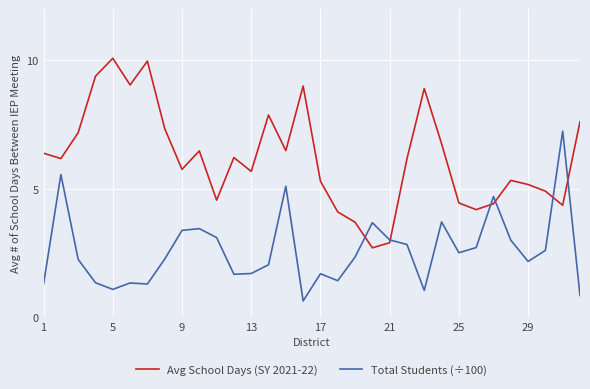

Rank the series by their average value, from highest to lowest.

Avg School Days (SY 2021-22), Total Students (÷100)